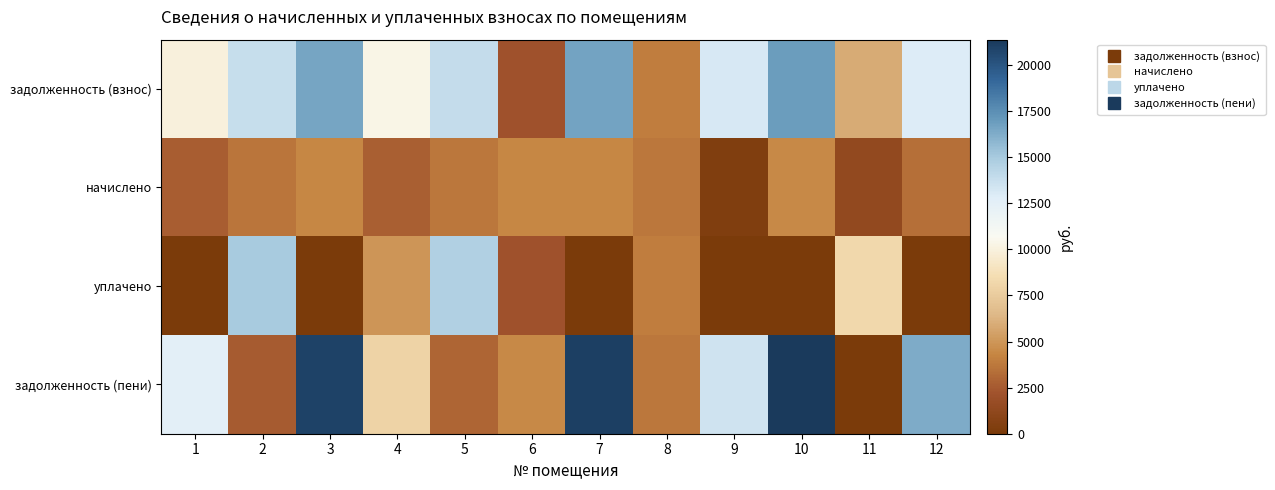

Reading left to right, list all the values displayed in this chart.

задолженность (взнос): 1=9963.8	2=13841.5	3=16537.9	4=10272.0	5=13892.9	6=2166.8	7=16640.6	8=3983.1	9=13148.2	10=16897.4	11=5851.1	12=12917.0
начислено: 1=2640.0	2=3667.3	3=4381.8	4=2721.6	5=3681.0	6=4388.6	7=4409.0	8=3728.6	9=365.2	10=4477.1	11=1413.0	12=3422.4
уплачено: 1=0.0	2=14978.1	3=0.0	4=5005.4	5=14627.7	6=2116.1	7=0.0	8=4000.0	9=0.0	10=0.0	11=8216.8	12=0.0
задолженность (пени): 1=12603.8	2=2530.7	3=20919.7	4=7988.2	5=2946.2	6=4439.4	7=21049.7	8=3711.7	9=13513.3	10=21374.5	11=0.0	12=16339.4